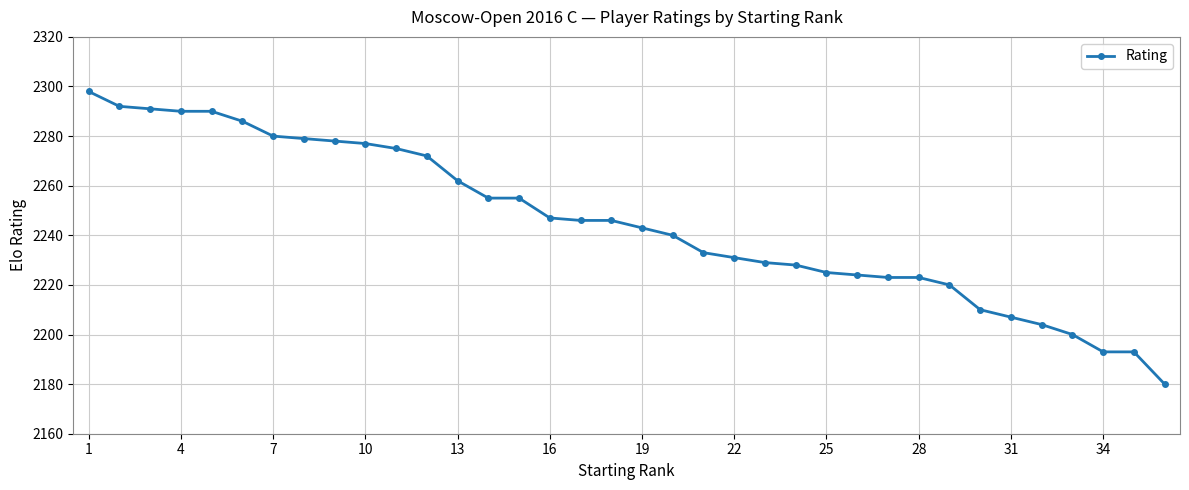

What is the maximum value shown in the chart?

2298